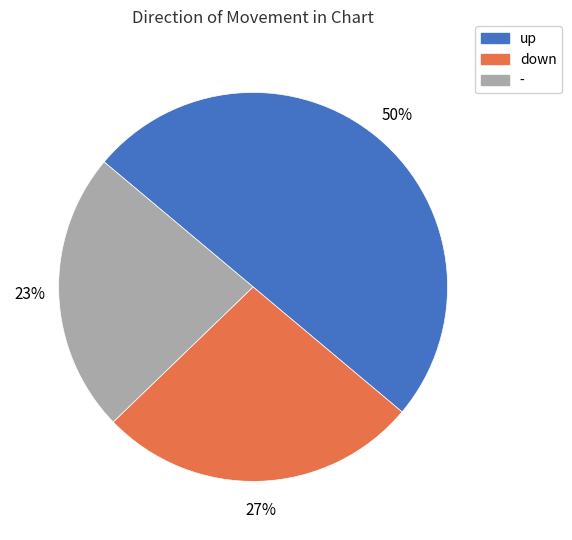

How many segments does this pie chart have?

3